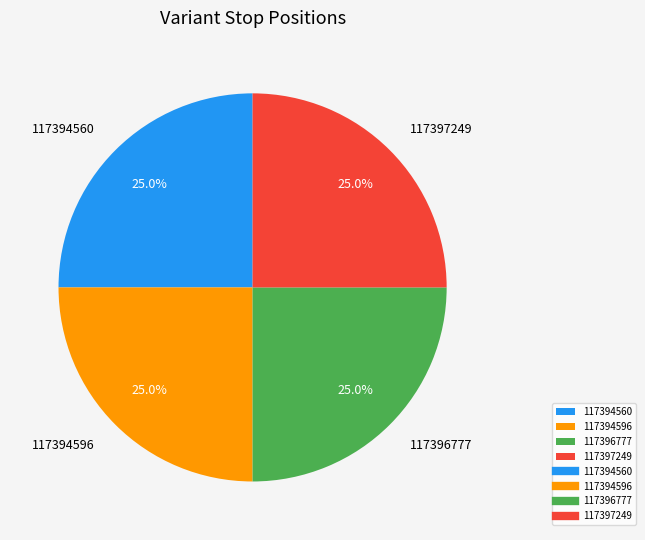

Count the number of slices in the pie.

4